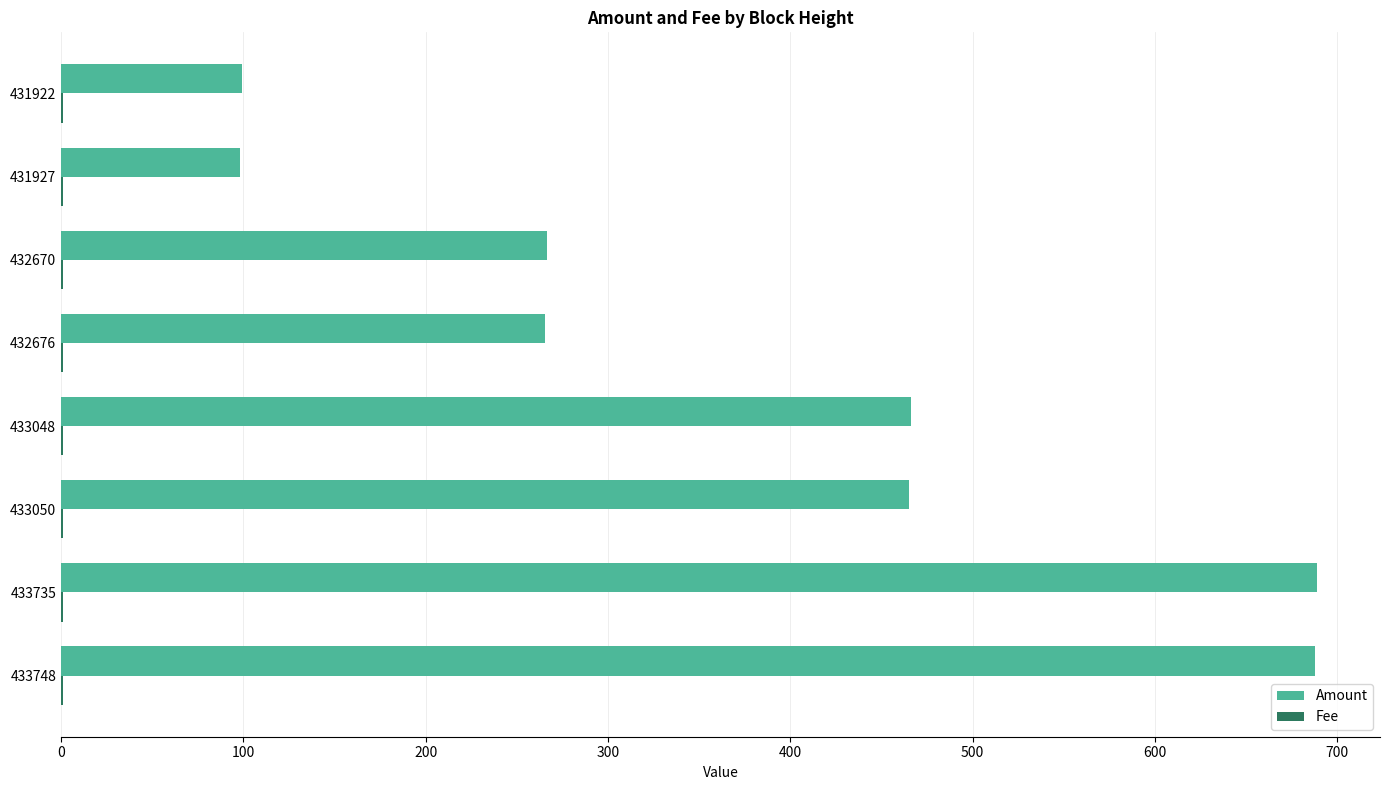

Between 433735 and 433050, which series saw the biggest shift?

Amount